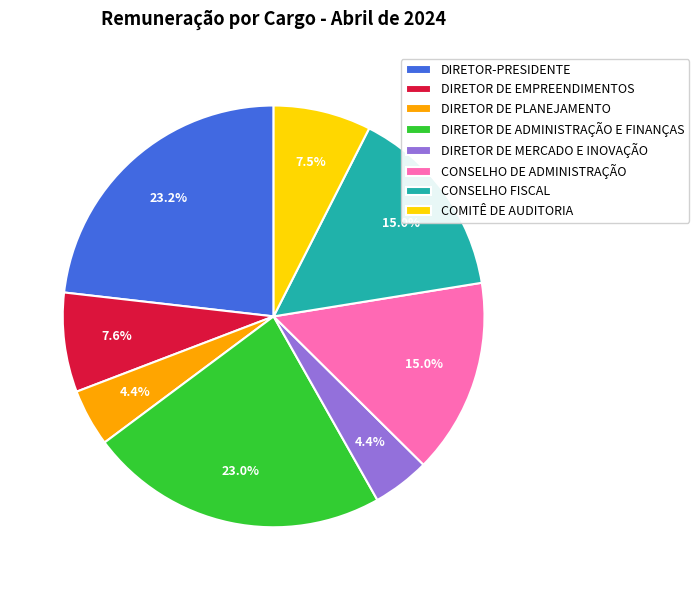

Which has a higher value, CONSELHO FISCAL or DIRETOR DE EMPREENDIMENTOS?

CONSELHO FISCAL